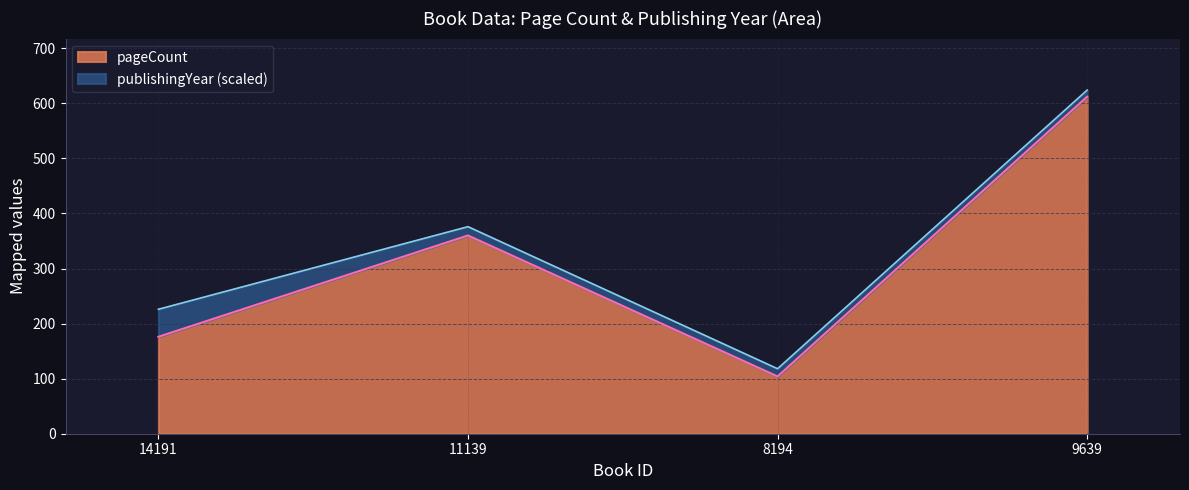

What is the sum of the values at 11139 and 9639?

972